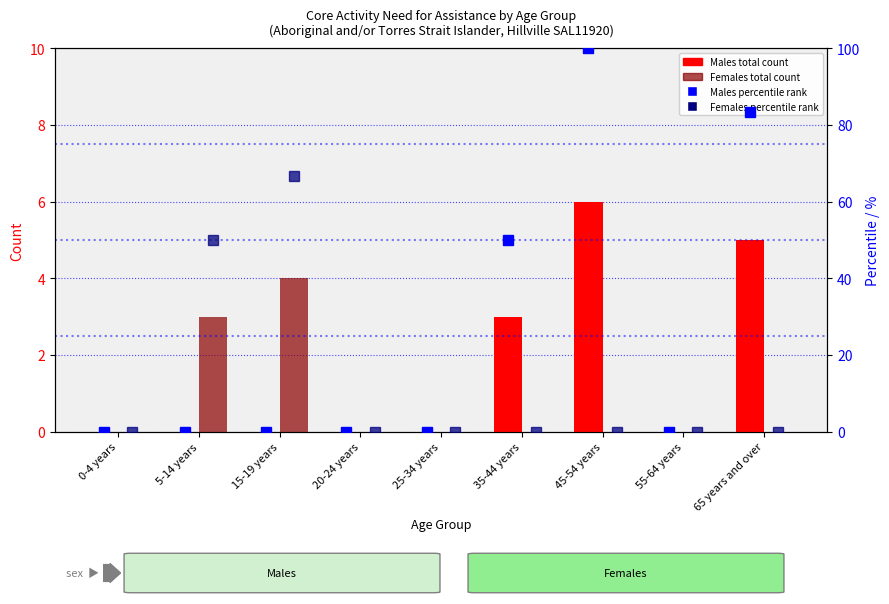

Which series has the largest total across all categories?

Males percentile rank